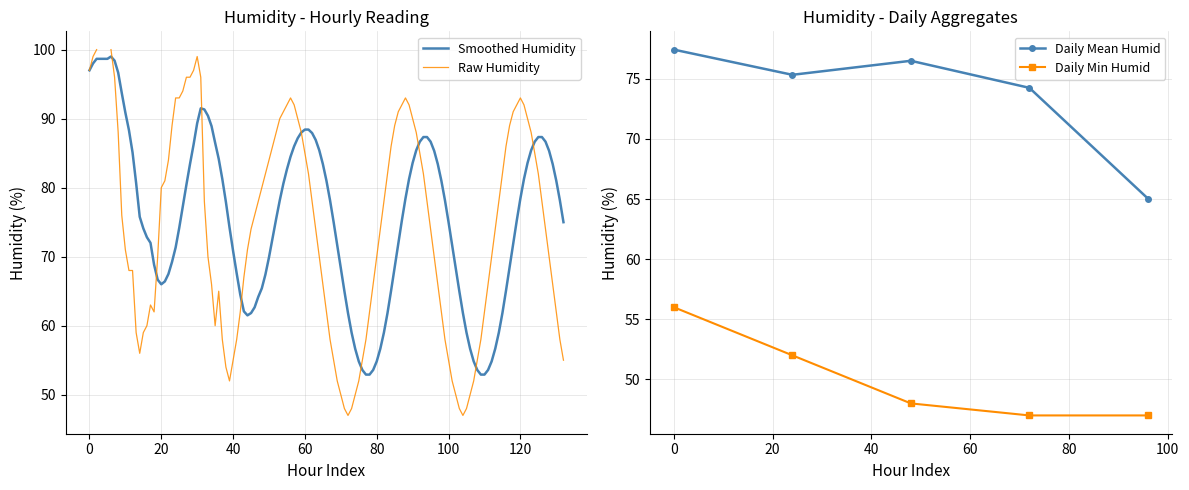

True or false: Daily Min Humidity has a value of 52 at 1.

True